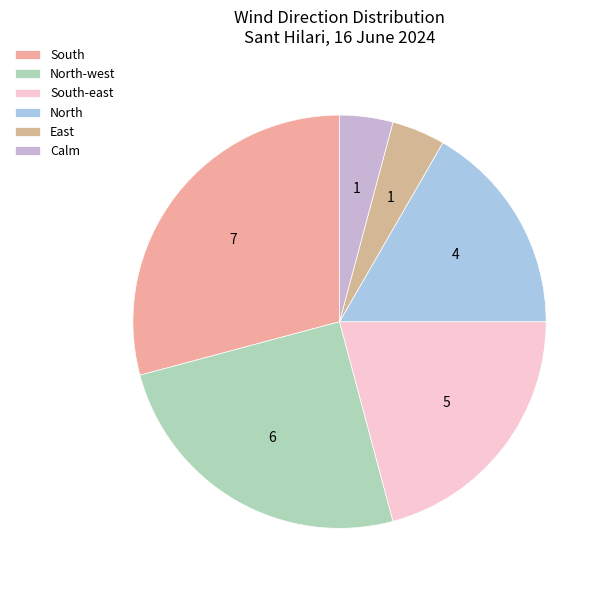

Is it true that South is 1% of the pie?

False